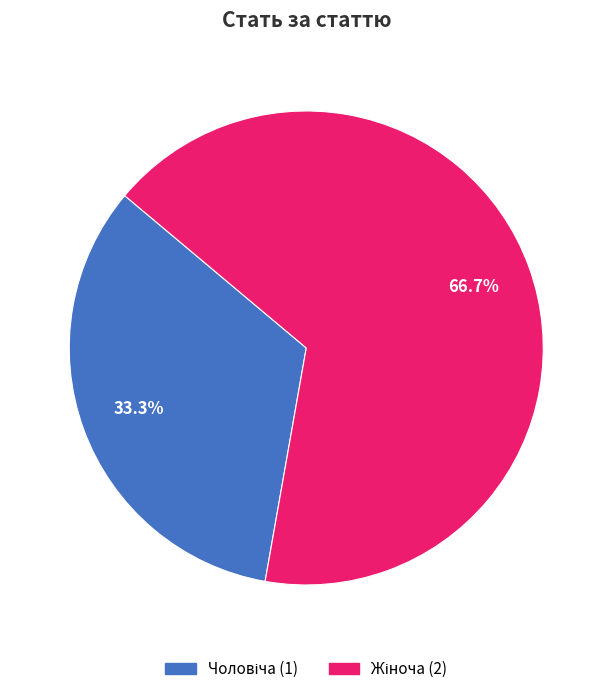

Which has a higher value, Жіноча or Чоловіча?

Жіноча